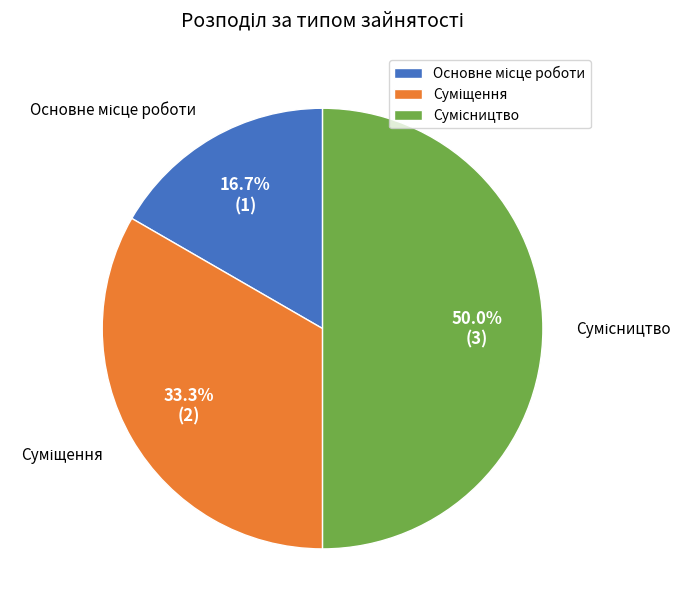

To the nearest percent, what is the average slice percentage?

33%